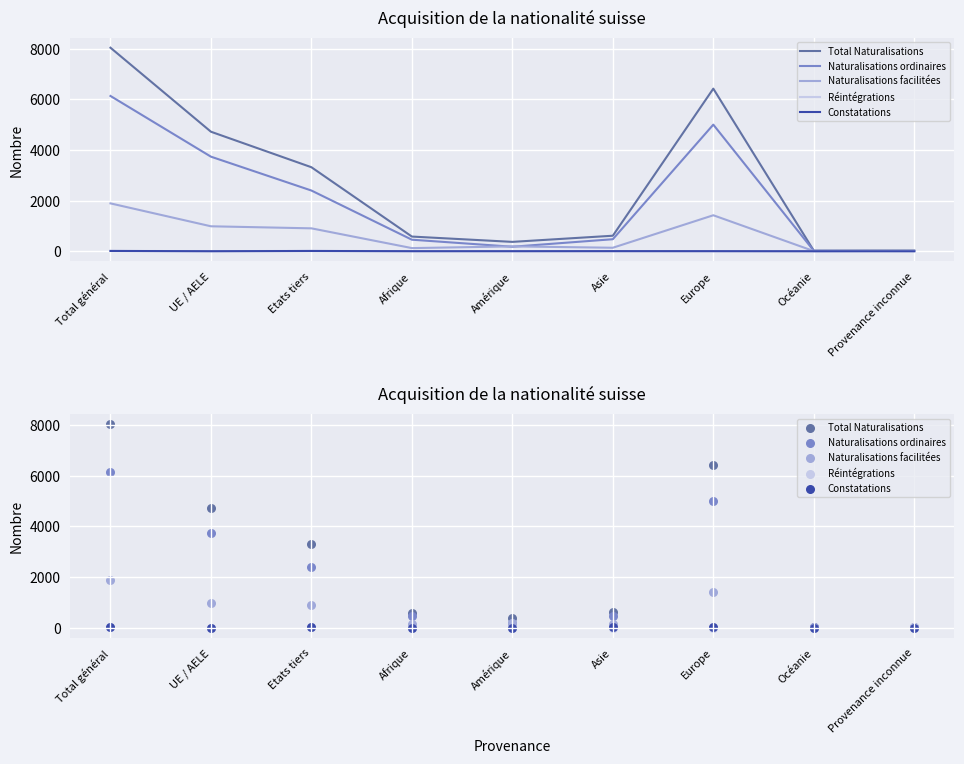

Is the value of Naturalisations ordinaires at Afrique greater than the value of Réintégrations at Etats tiers?

Yes